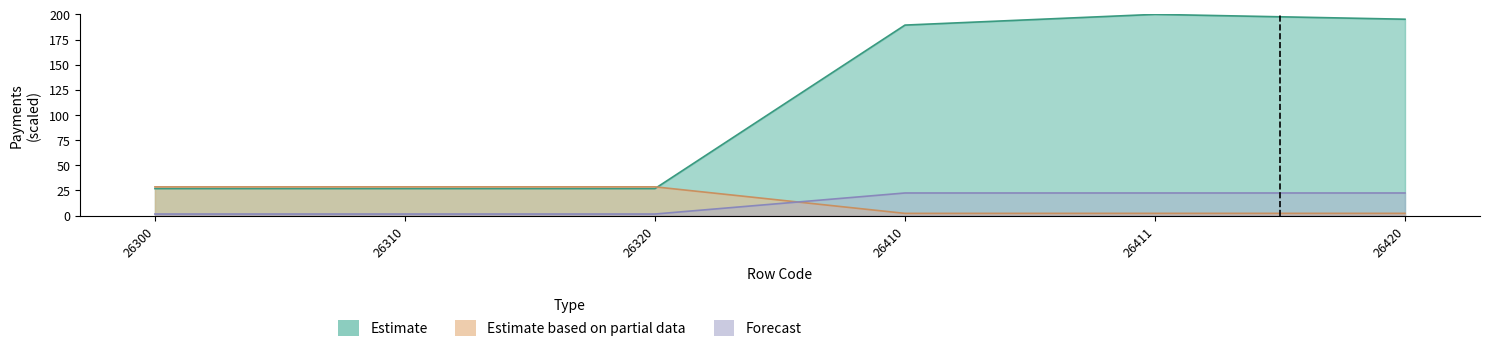

How many data points does each series have?

6